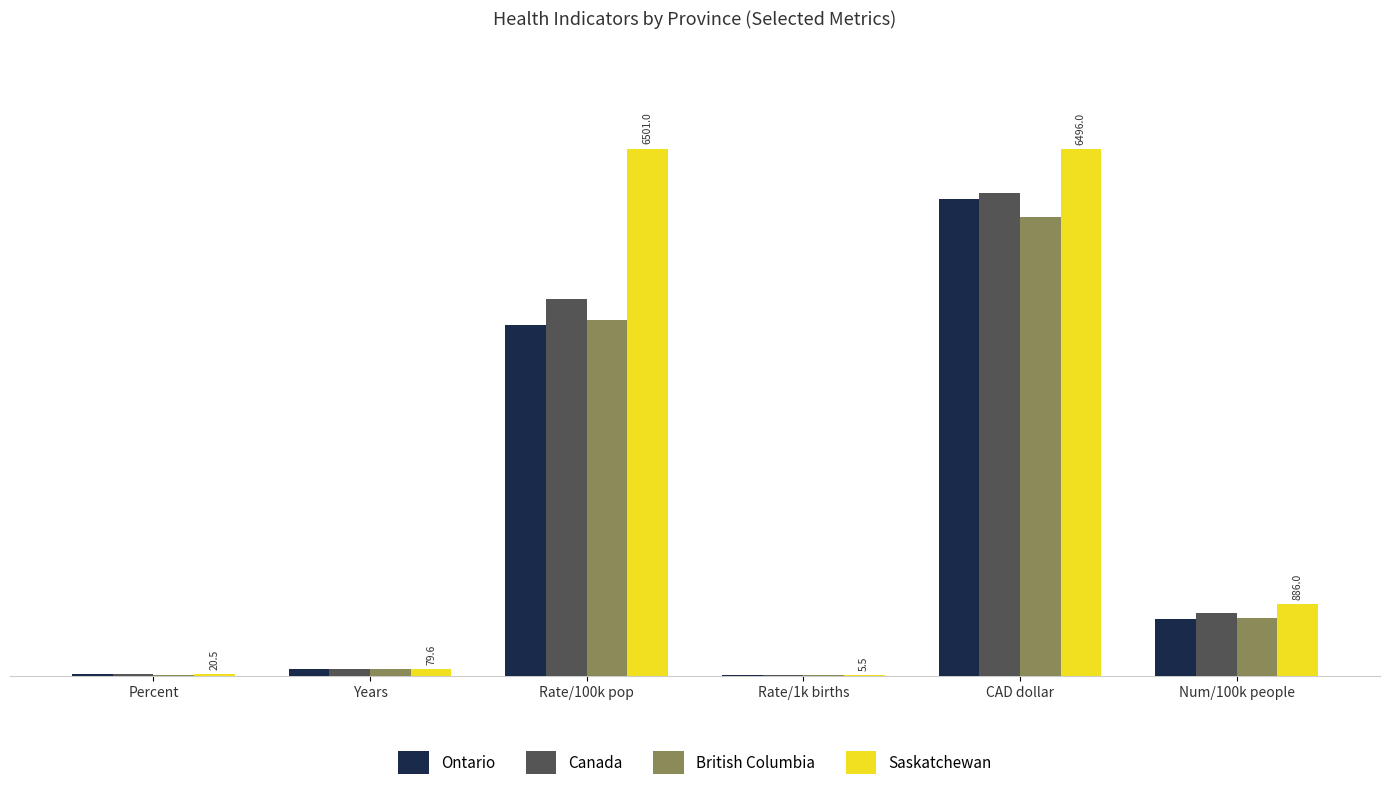

At which label is Saskatchewan closest to 3253?

Num/100k people